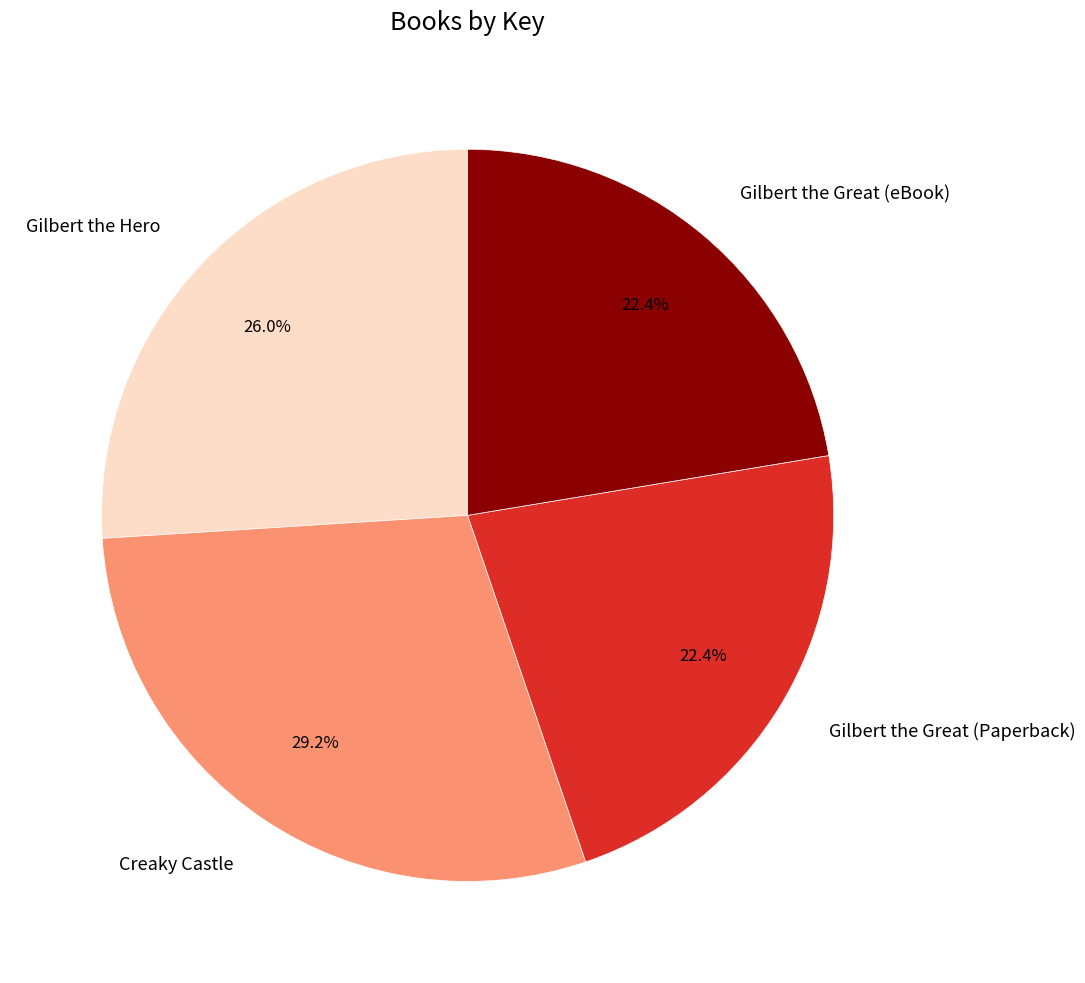

Does Gilbert the Great (Paperback) represent more than half of the total?

No